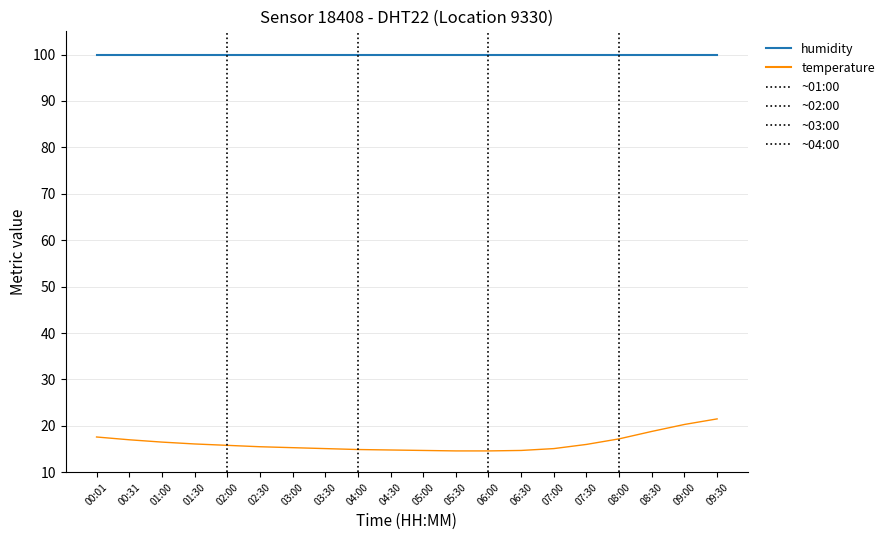

Count the number of data series in this chart.

2